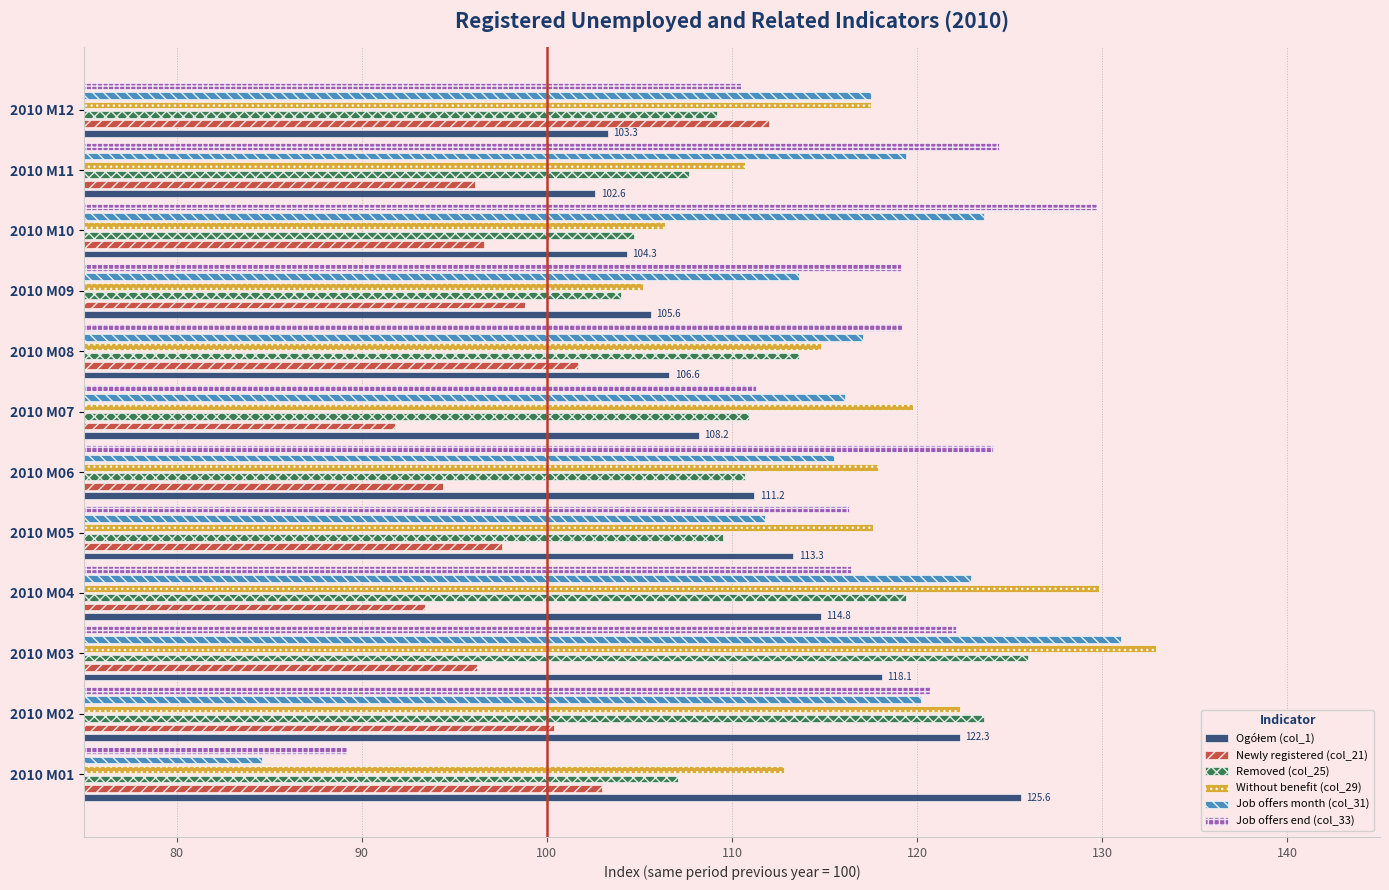

What is the difference between the maximum and minimum values in the Job offers end (col_33) series?

40.5